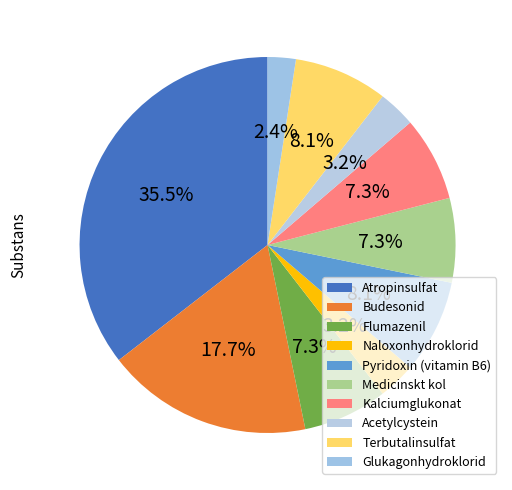

To the nearest percent, what is the difference between the largest and smallest slice percentages?

33%